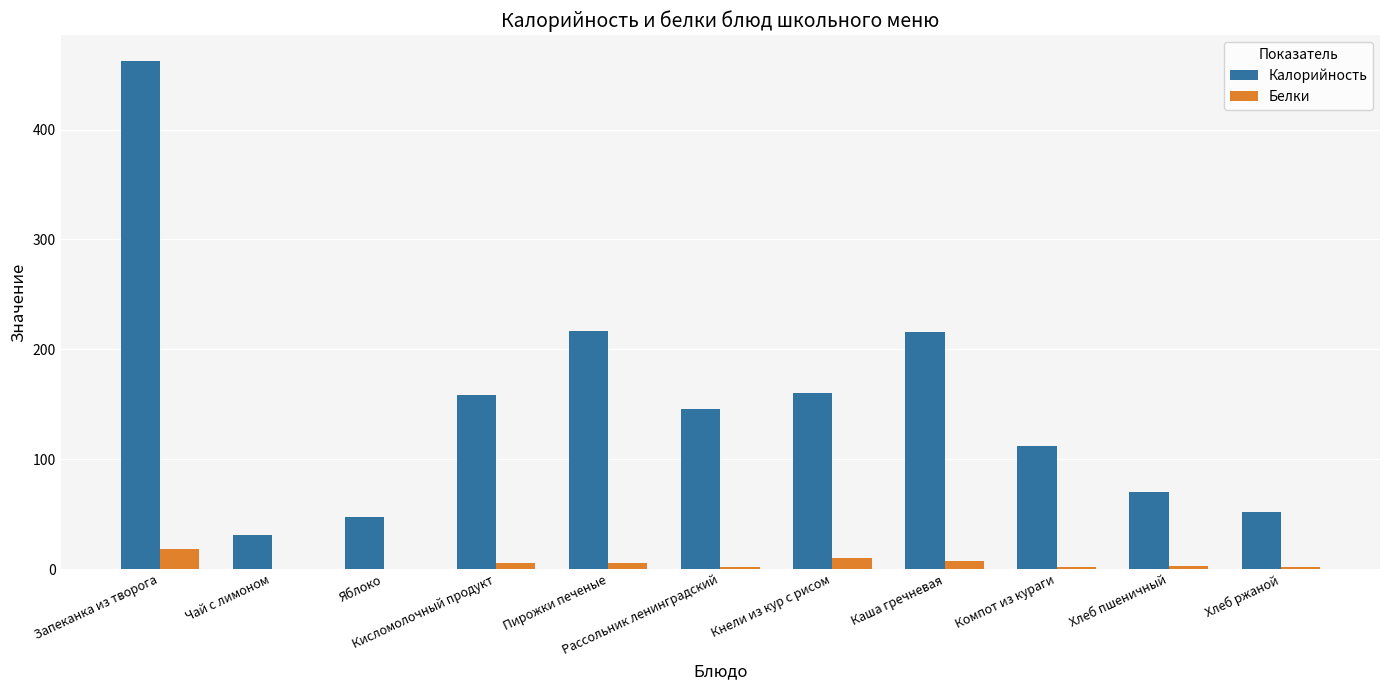

Between Рассольник ленинградский and Компот из кураги, which series saw the biggest shift?

Калорийность